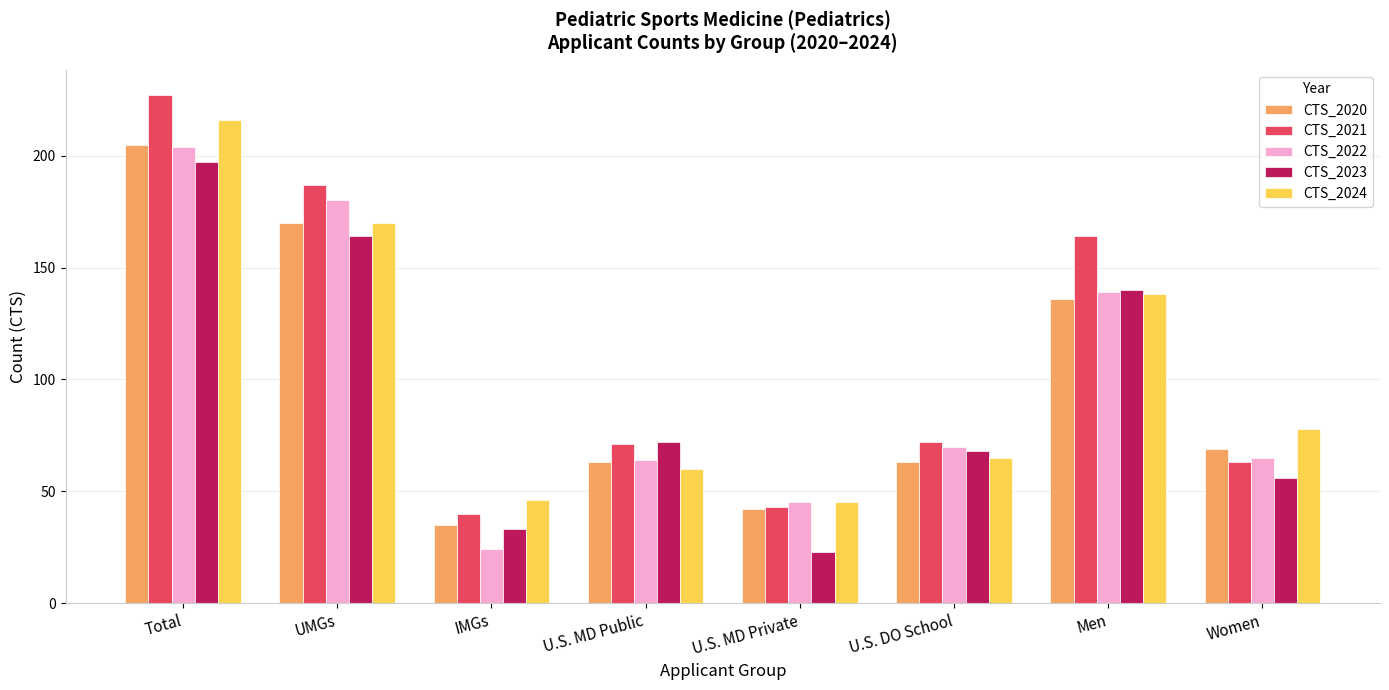

Reading left to right, extract all data points from this chart.

CTS_2020: 205	170	35	63	42	63	136	69
CTS_2021: 227	187	40	71	43	72	164	63
CTS_2022: 204	180	24	64	45	70	139	65
CTS_2023: 197	164	33	72	23	68	140	56
CTS_2024: 216	170	46	60	45	65	138	78